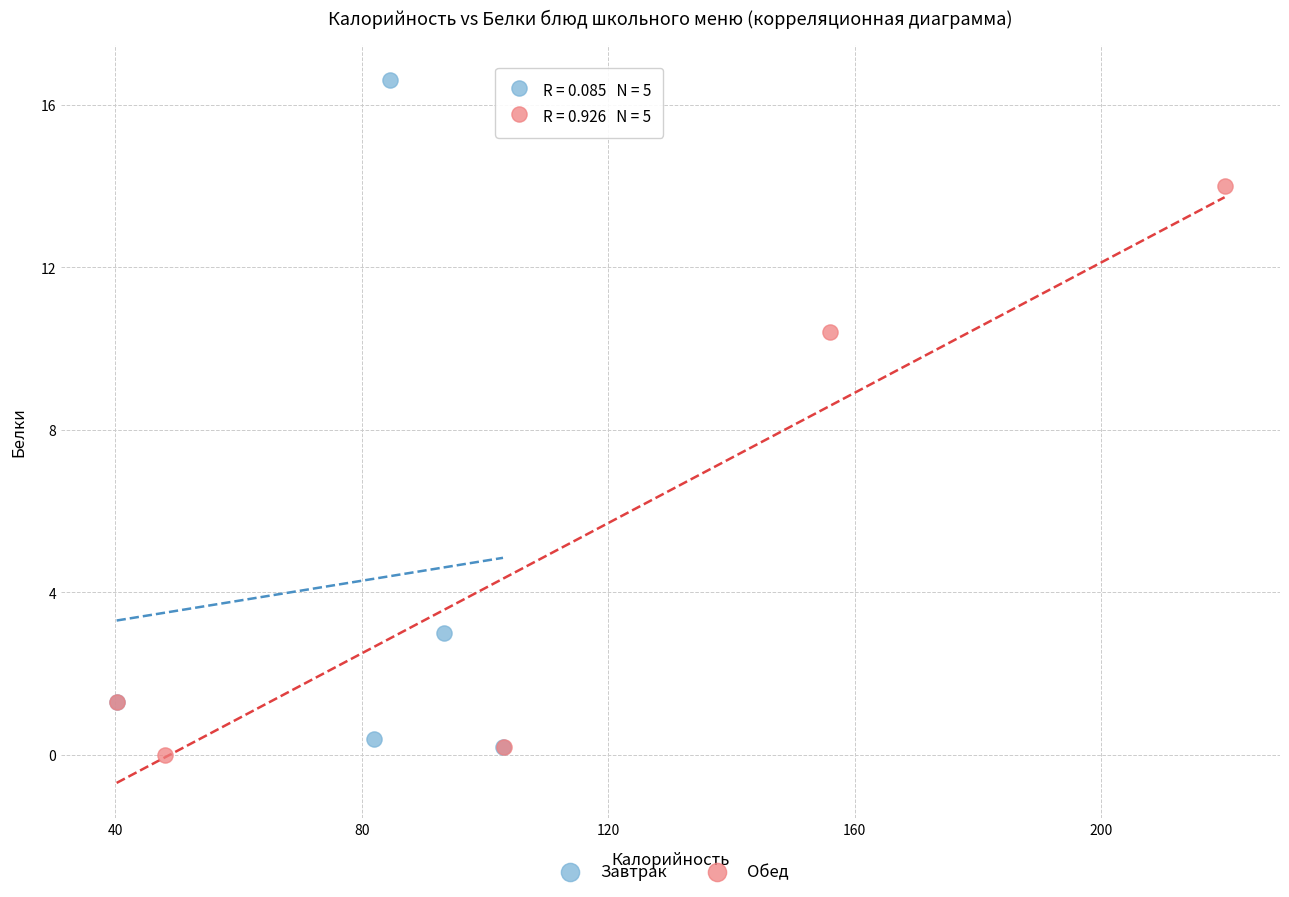

Which series has the widest spread of Y values?

Завтрак